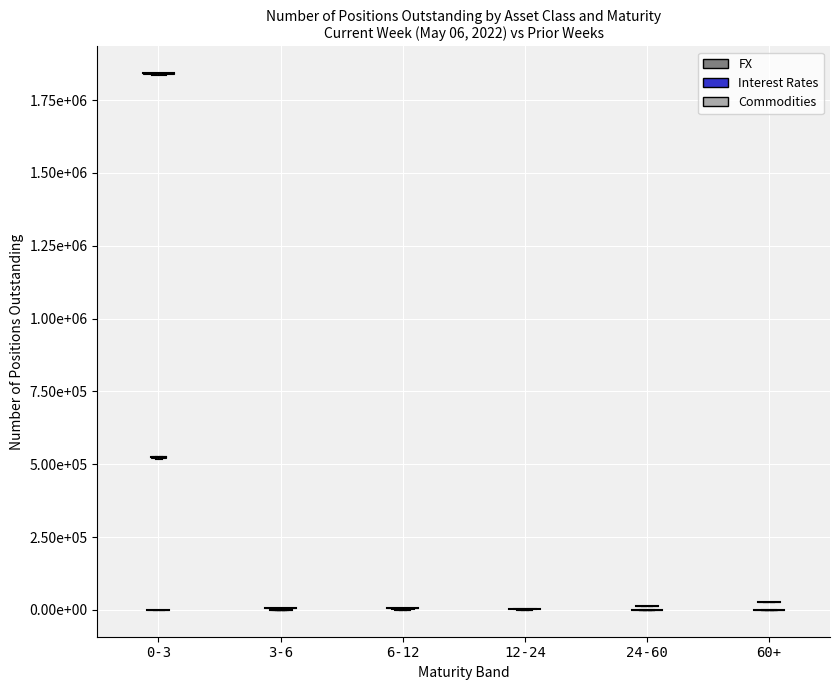

Rank the series by their maximum value, from lowest to highest.

Interest Rates, Commodities, FX